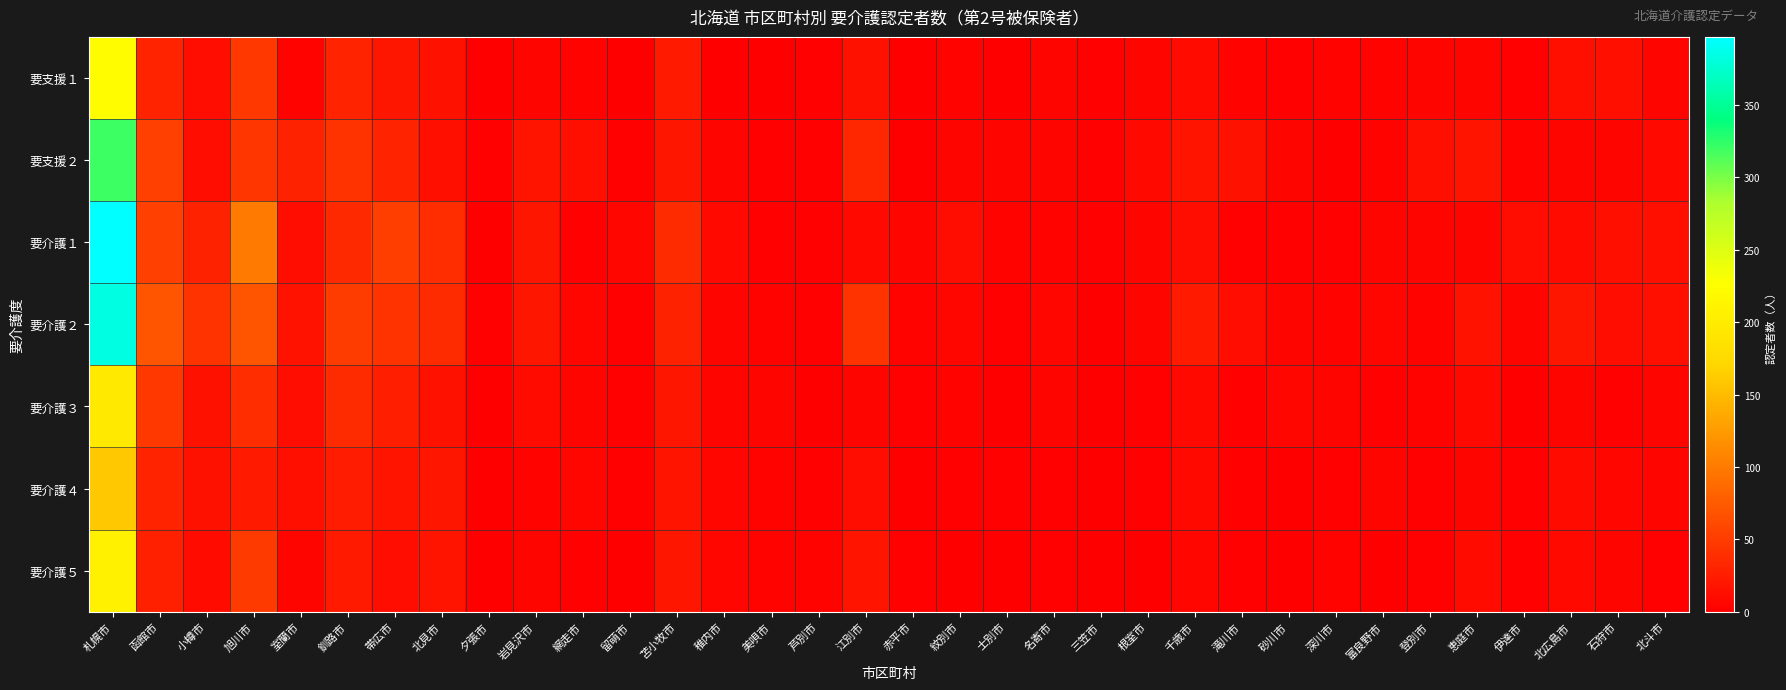

Which series has the widest spread of values?

要介護１